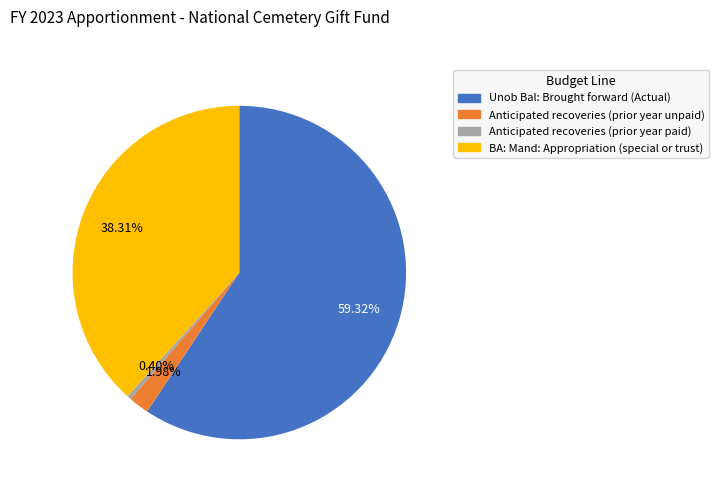

To the nearest percent, what portion does Anticipated recoveries (prior year unpaid) represent?

2%